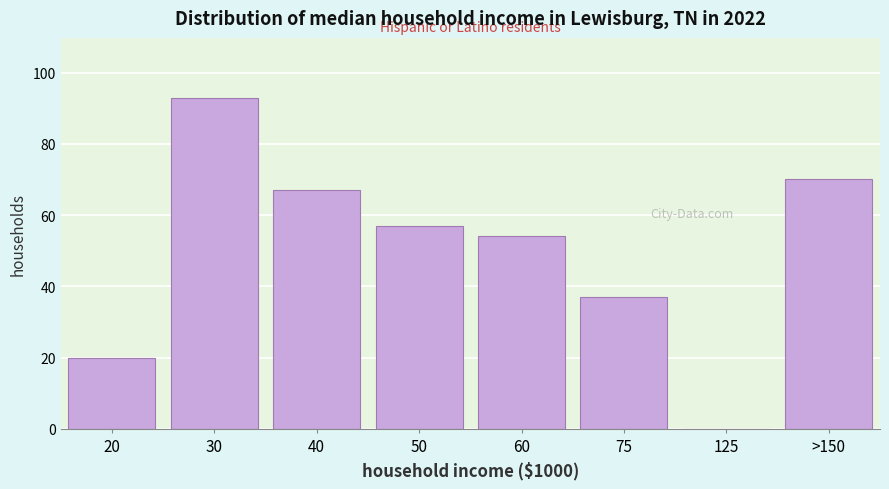

Reading left to right, list all the values displayed in this chart.

20=20	30=93	40=67	50=57	60=54	75=37	125=0	>150=70